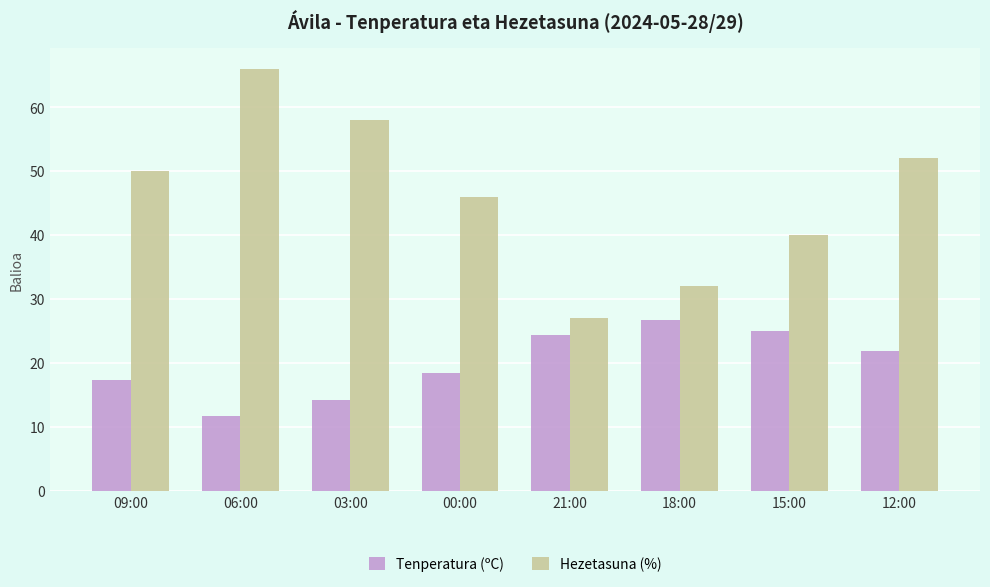

What is the total value across all series at 06:00?

77.8